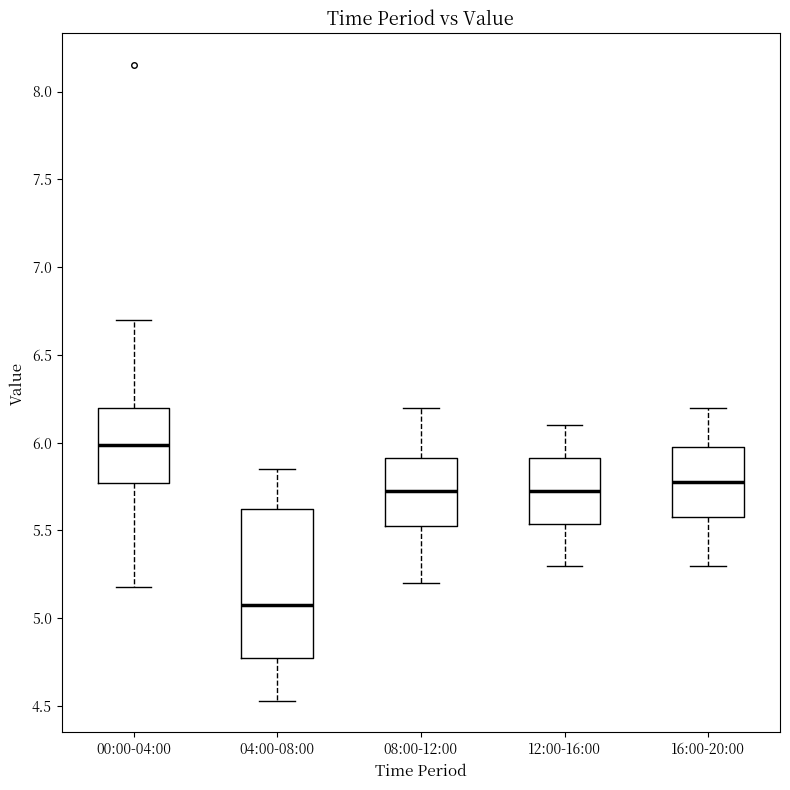

Reading left to right, read every box against the y-axis: the position of its median line, the range the box covers, and the ends of its whiskers. The values are not printed on the chart, so give them approximately, as read against the axis.

00:00-04:00: median 6.00, box 5.75 to 6.20, whiskers 5.20 to 6.70
04:00-08:00: median 5.10, box 4.80 to 5.60, whiskers 4.55 to 5.85
08:00-12:00: median 5.75, box 5.55 to 5.90, whiskers 5.20 to 6.20
12:00-16:00: median 5.75, box 5.55 to 5.90, whiskers 5.30 to 6.10
16:00-20:00: median 5.80, box 5.60 to 6.00, whiskers 5.30 to 6.20